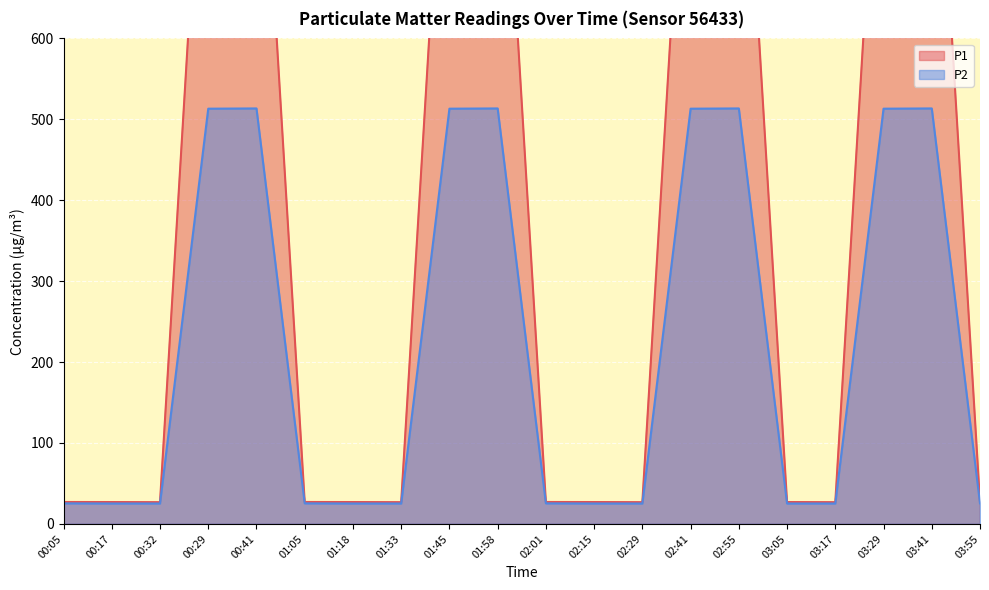

What are all the series names shown in the legend?

P1, P2